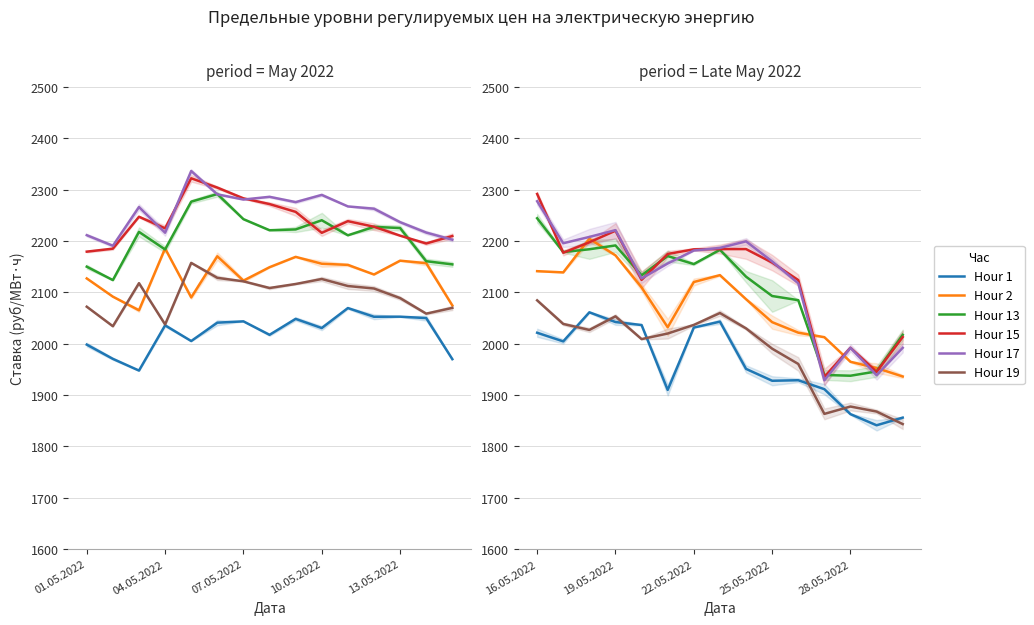

What are all the series names shown in the legend?

Hour 1, Hour 2, Hour 13, Hour 15, Hour 17, Hour 19